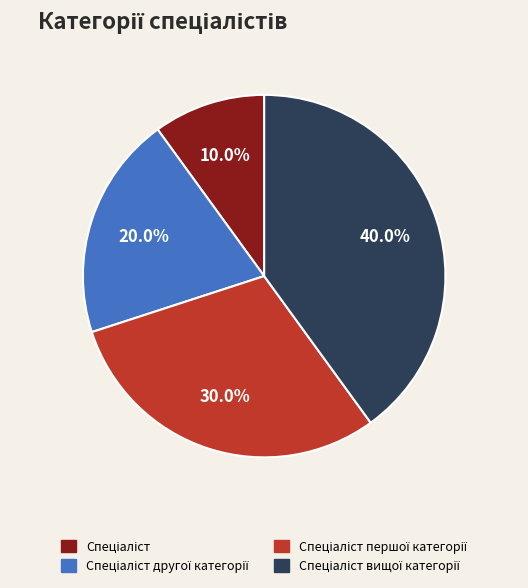

Count the number of slices in the pie.

4